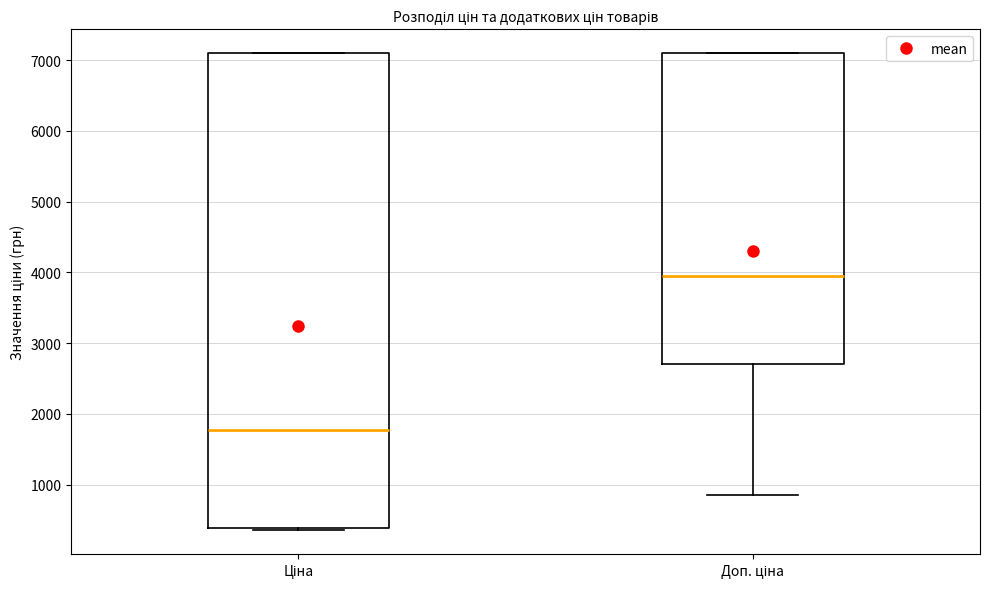

Which box has the highest median line?

Доп. ціна